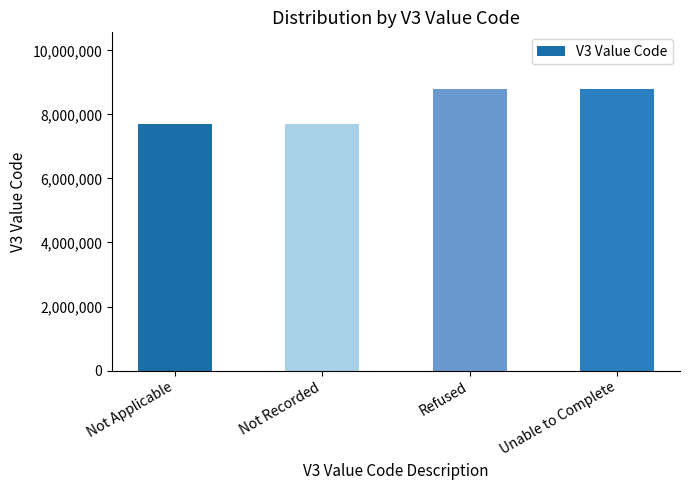

What is the difference between the maximum and minimum values?

1100022